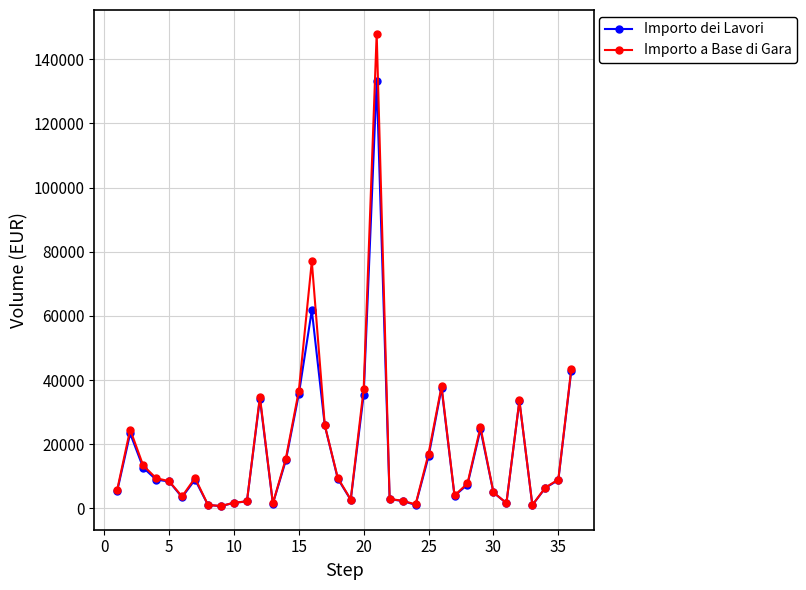

What is the maximum value for Importo dei Lavori?

133166.6